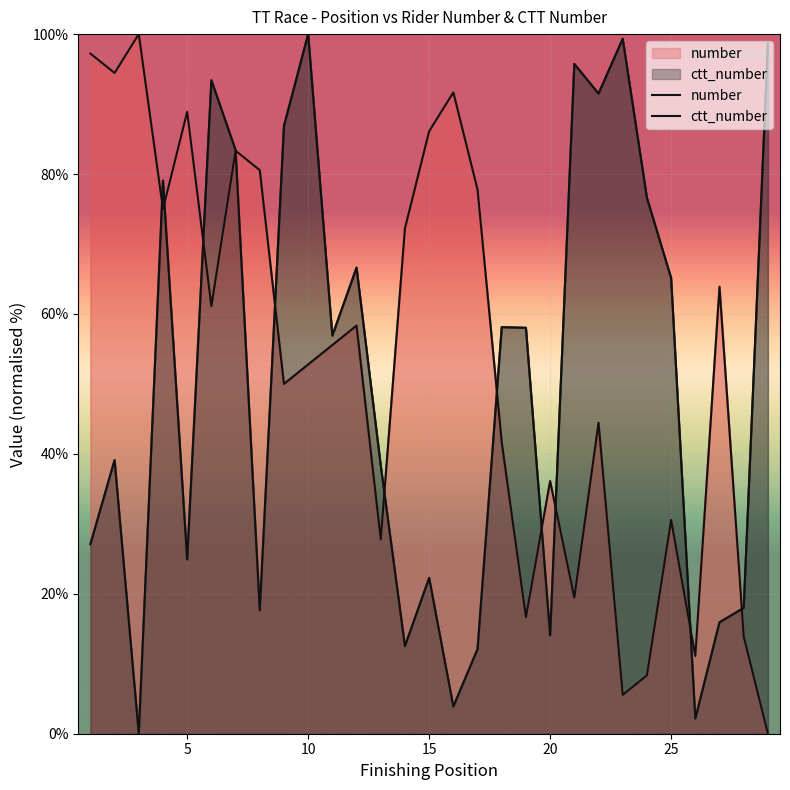

What is the average value of the number series?

53.3